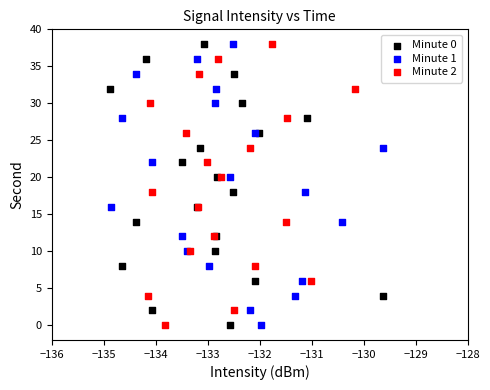

What are all the series names shown in the legend?

Minute 0, Minute 1, Minute 2